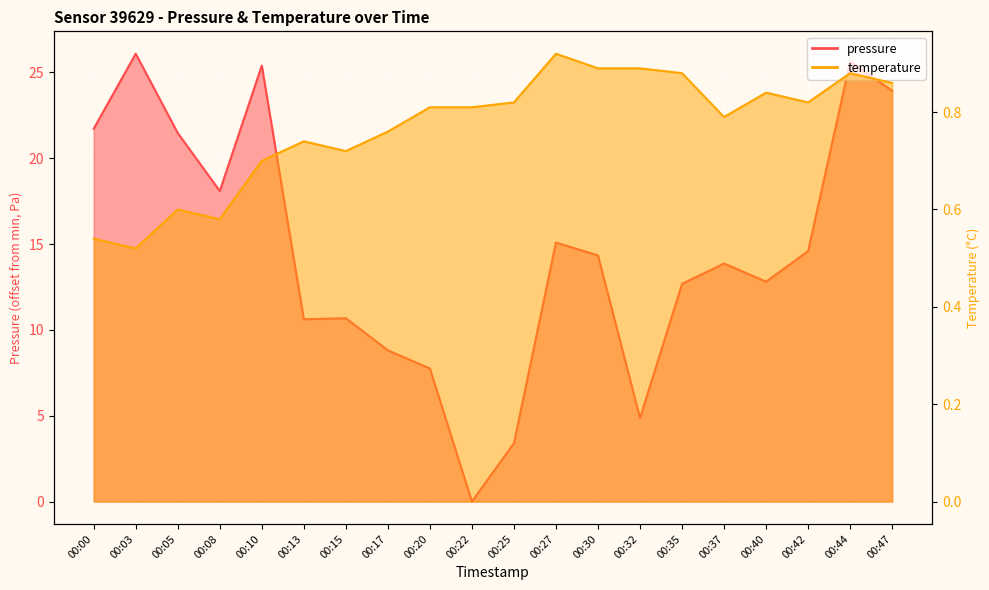

How many lines are shown in the chart?

2